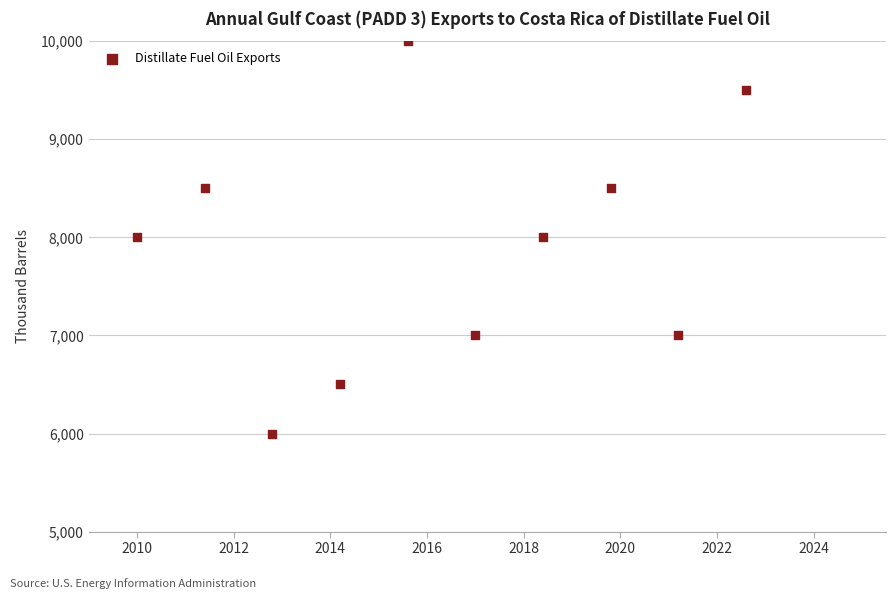

What is the average Y value?

7900